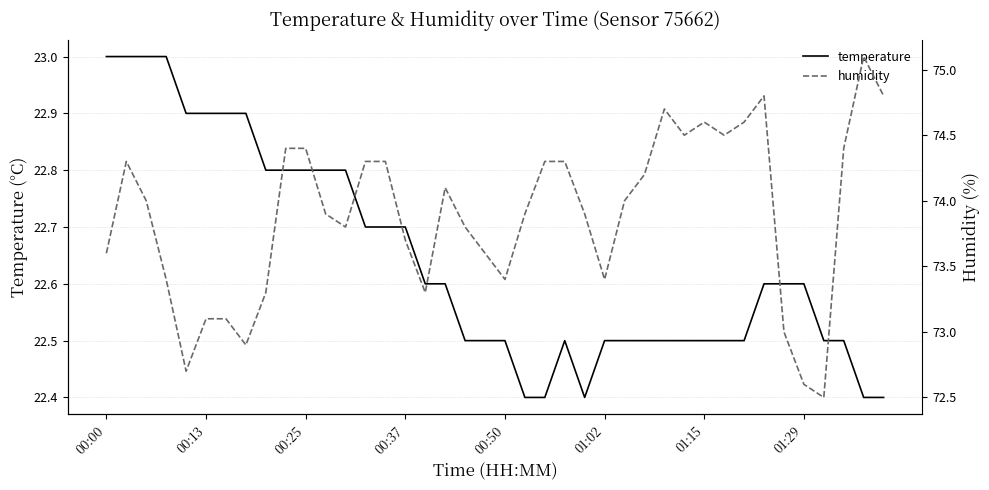

The temperature series shows 10.5 at 01:29. True or false?

False